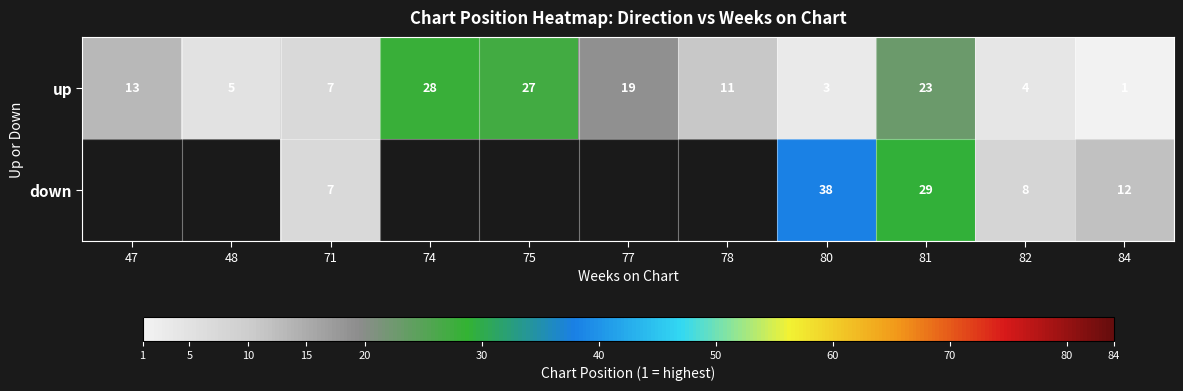

Where is up nearest to the value 14?

47